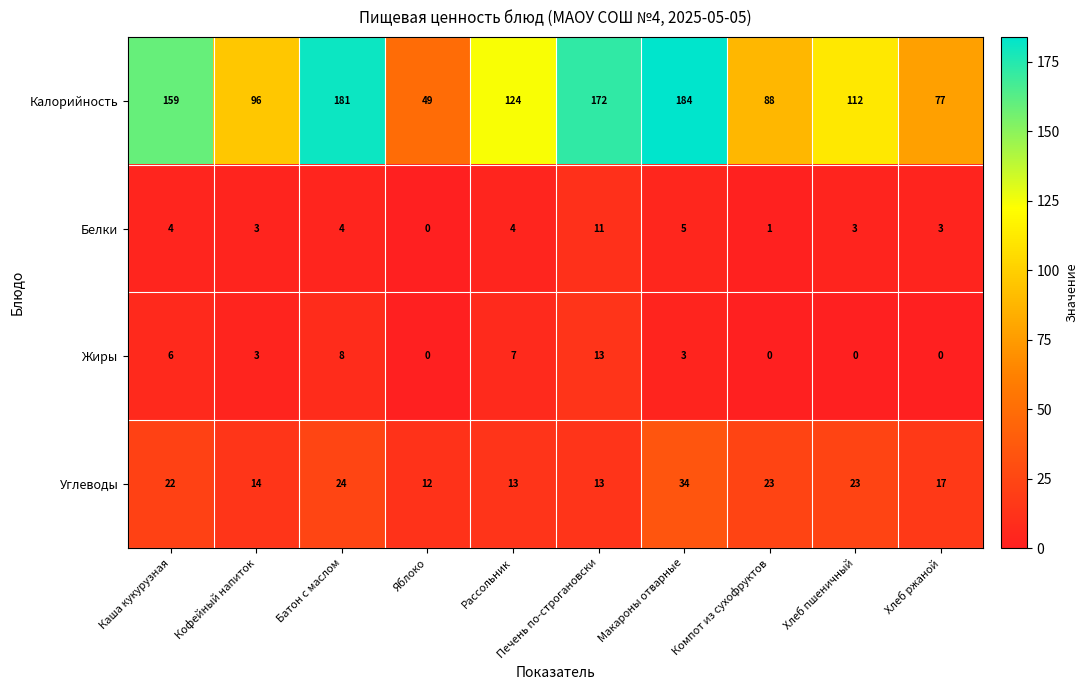

List the series in order of their peak value, lowest first.

Белки, Жиры, Углеводы, Калорийность